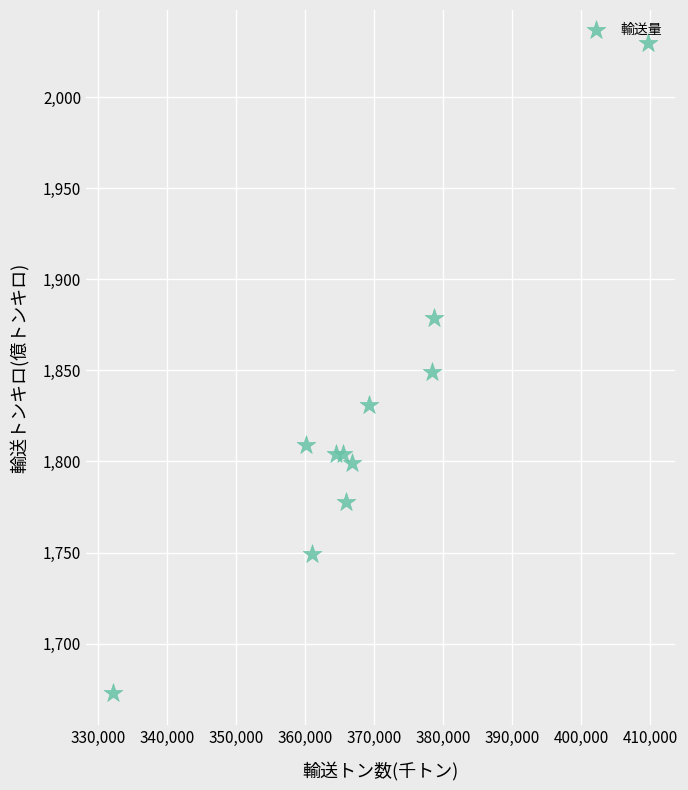

What is the average Y value?

1819